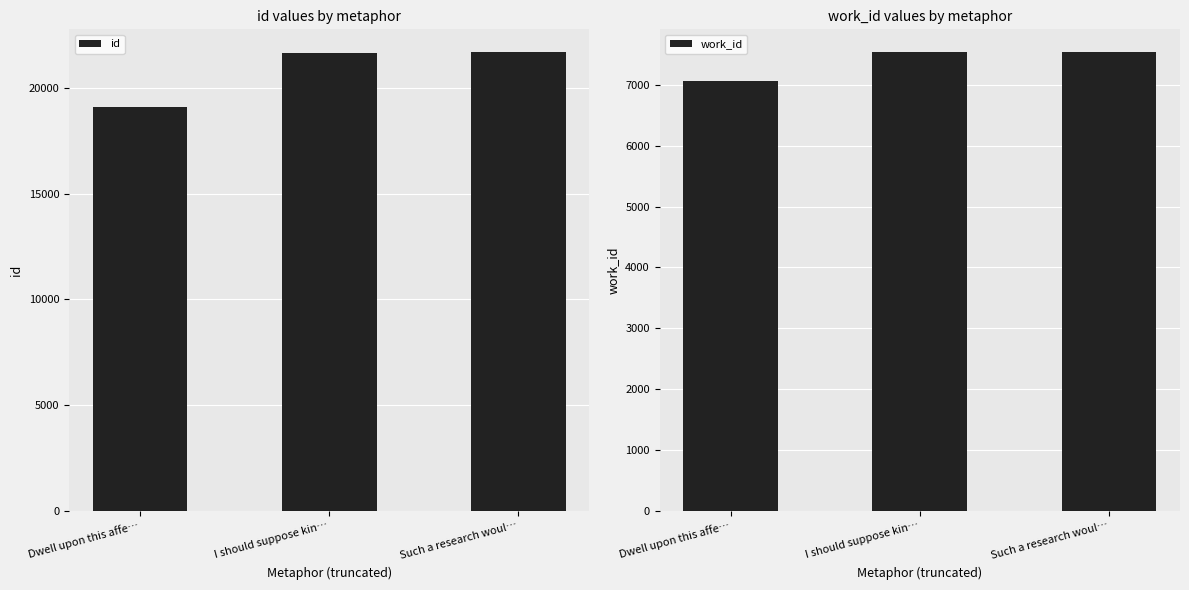

Rank the series by their average value, from lowest to highest.

work_id, id